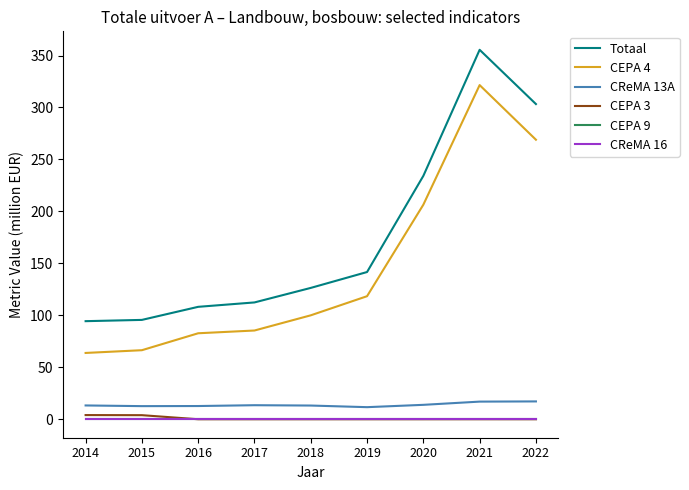

What is the greatest value displayed?

355.5